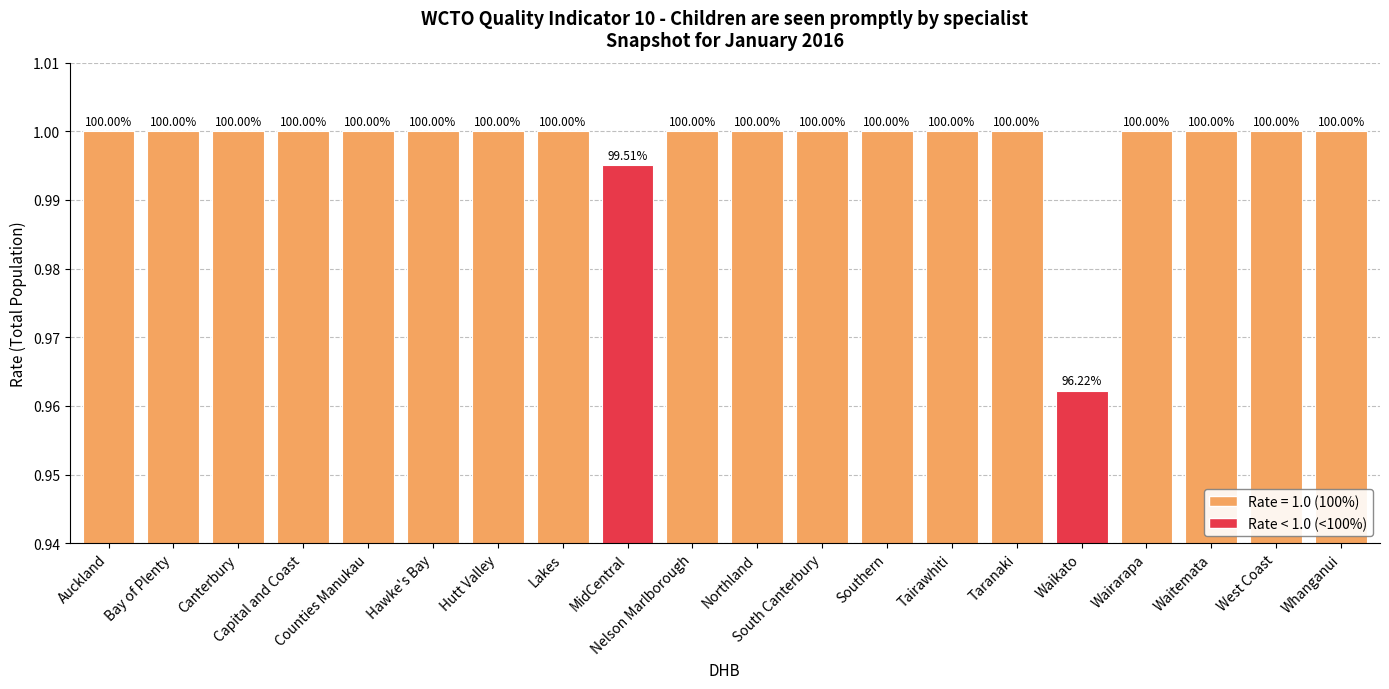

Rank the categories by value from lowest to highest.

Waikato, MidCentral, Auckland, Bay of Plenty, Canterbury, Capital and Coast, Counties Manukau, Hawke's Bay, Hutt Valley, Lakes, Nelson Marlborough, Northland, South Canterbury, Southern, Tairawhiti, Taranaki, Wairarapa, Waitemata, West Coast, Whanganui